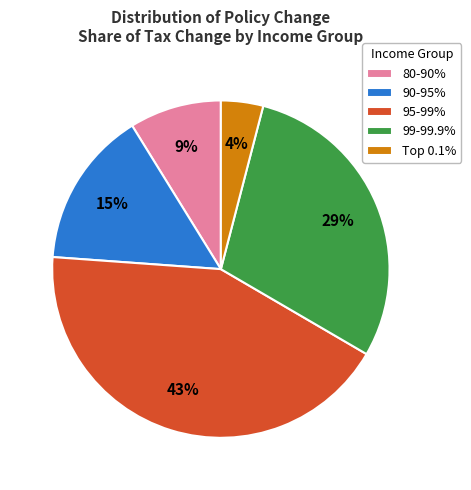

How many slices are in this pie chart?

5